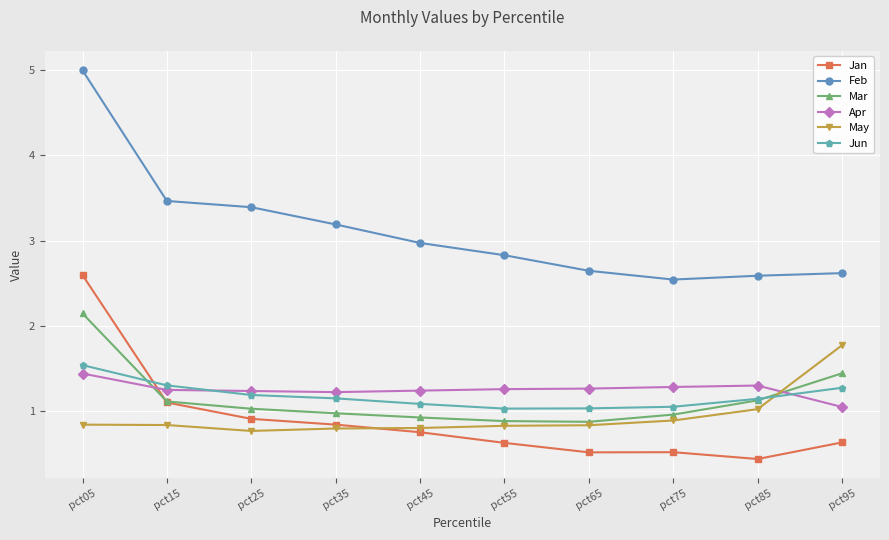

At which label does Feb reach its minimum?

pct75